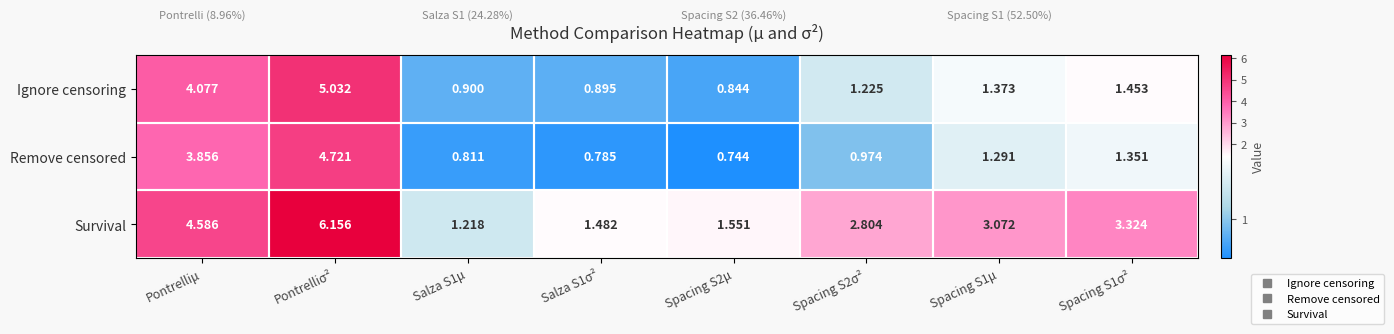

Which series has the largest range (max minus min)?

Survival